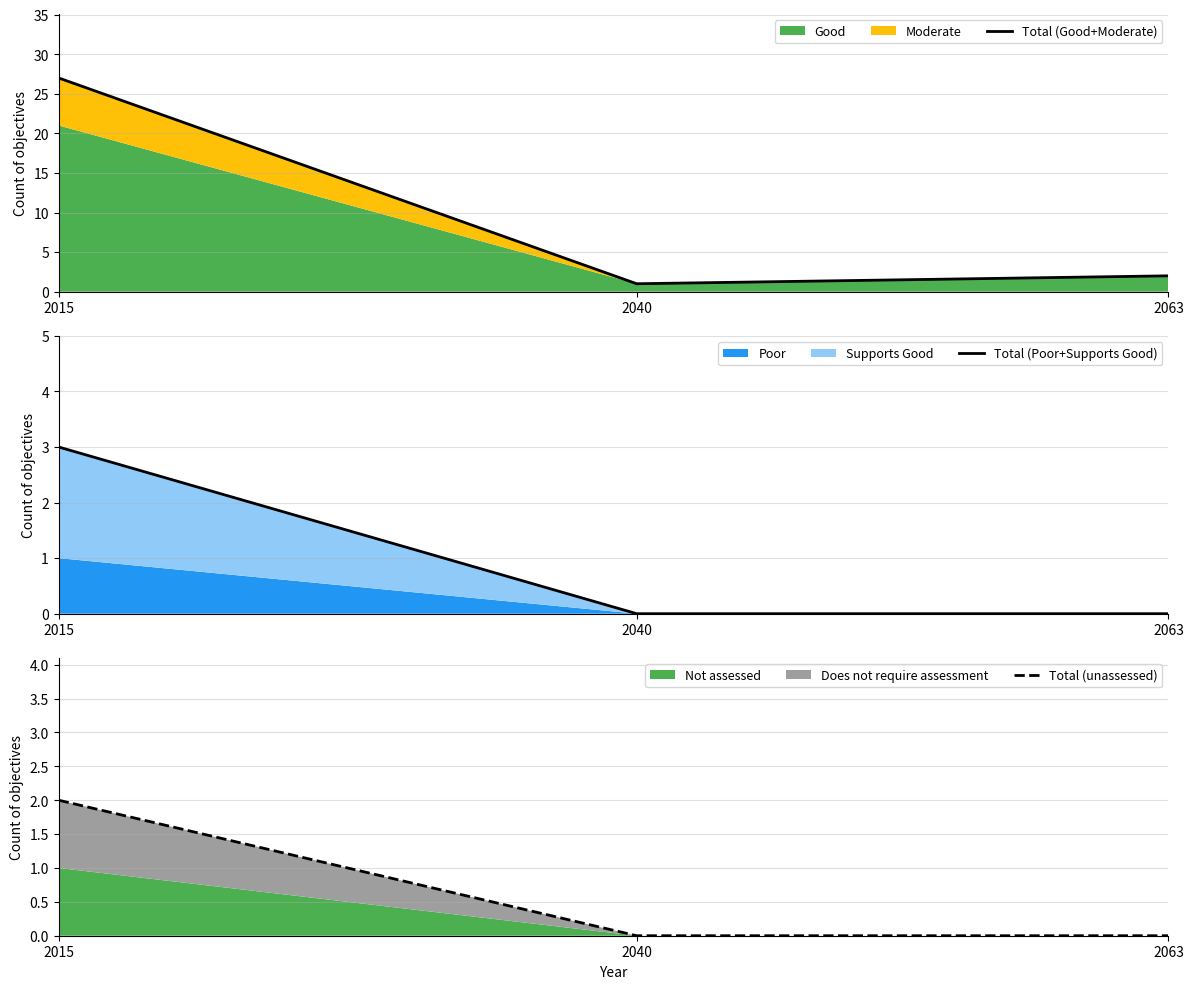

What is the difference between the maximum and minimum values in the Total (unassessed) series?

2